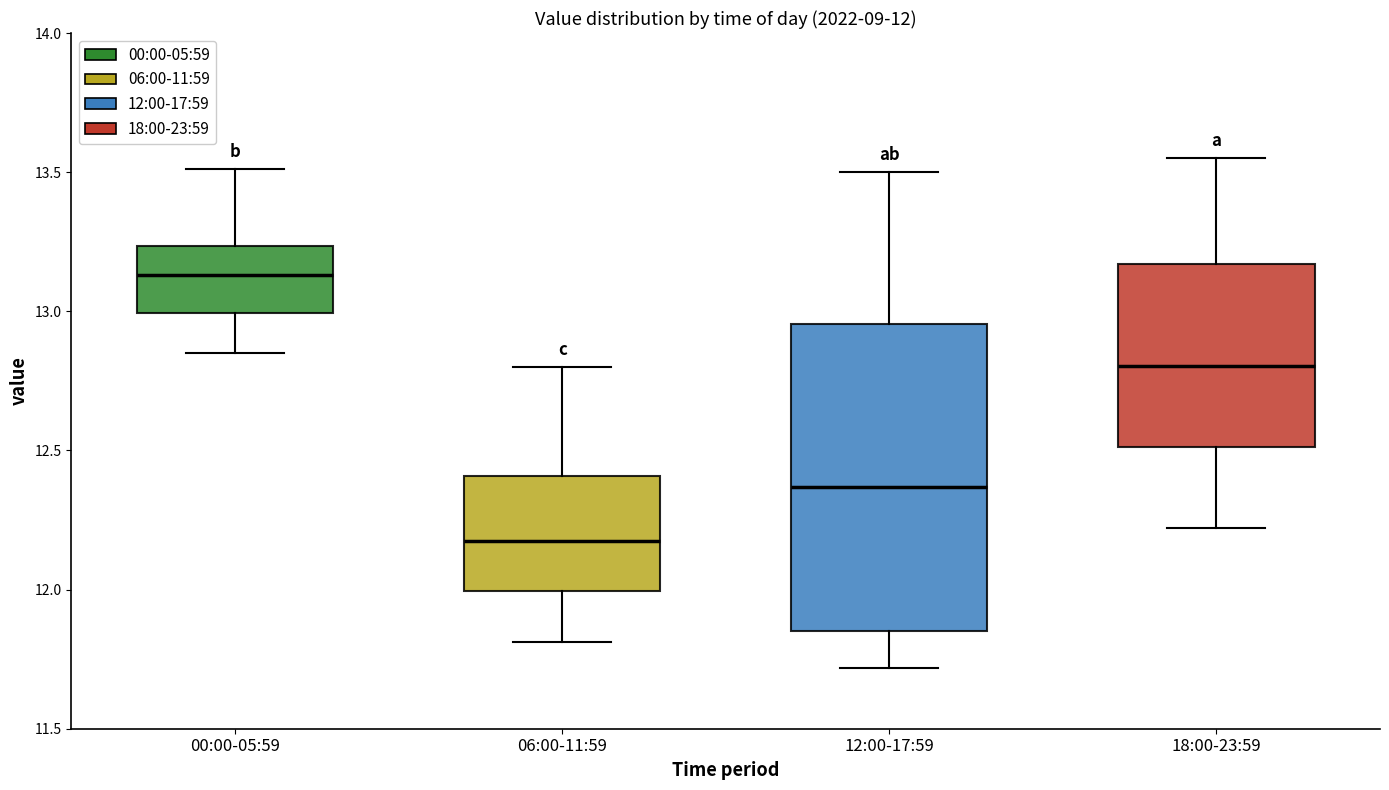

Which box has the lowest median line?

06:00-11:59